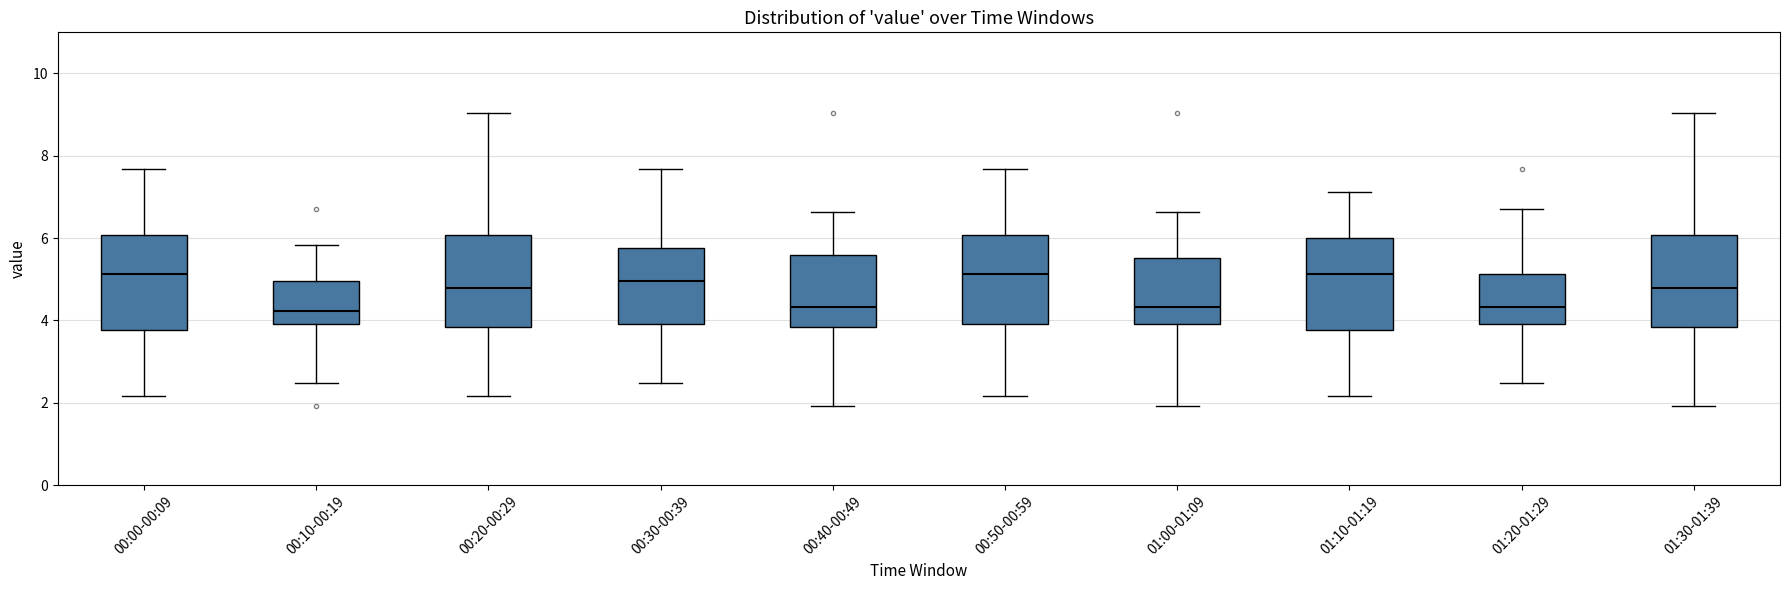

Reading left to right, transcribe this box plot: for each box, give where its median line is, the range the box spans, and where its two whiskers end, as read against the y-axis. The values are not printed on the chart, so give them approximately, as read against the axis.

00:00-00:09: median 5.2, box 3.8 to 6.0, whiskers 2.2 to 7.6
00:10-00:19: median 4.2, box 4.0 to 5.0, whiskers 2.4 to 5.8
00:20-00:29: median 4.8, box 3.8 to 6.0, whiskers 2.2 to 9.0
00:30-00:39: median 5.0, box 4.0 to 5.8, whiskers 2.4 to 7.6
00:40-00:49: median 4.4, box 3.8 to 5.6, whiskers 2.0 to 6.6
00:50-00:59: median 5.2, box 4.0 to 6.0, whiskers 2.2 to 7.6
01:00-01:09: median 4.4, box 4.0 to 5.6, whiskers 2.0 to 6.6
01:10-01:19: median 5.2, box 3.8 to 6.0, whiskers 2.2 to 7.2
01:20-01:29: median 4.4, box 4.0 to 5.2, whiskers 2.4 to 6.8
01:30-01:39: median 4.8, box 3.8 to 6.0, whiskers 2.0 to 9.0